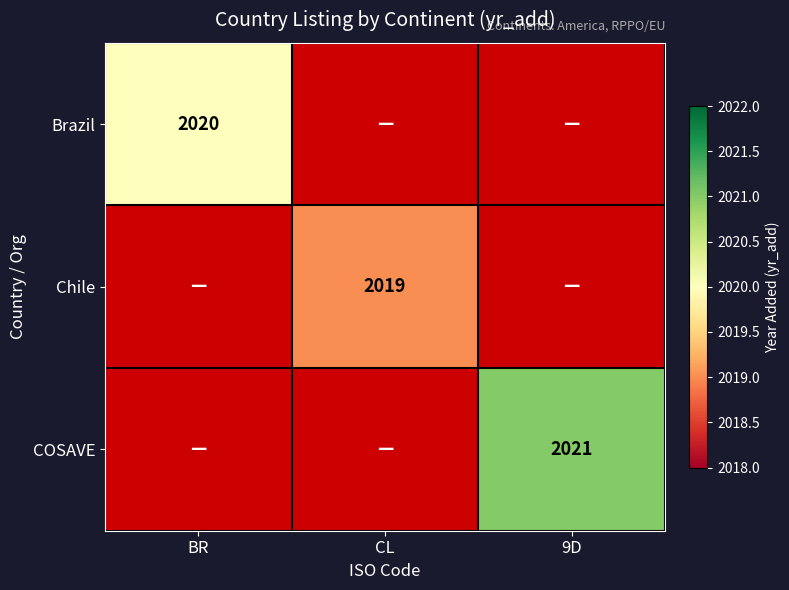

The value of Chile at CL is 721. True or false?

False